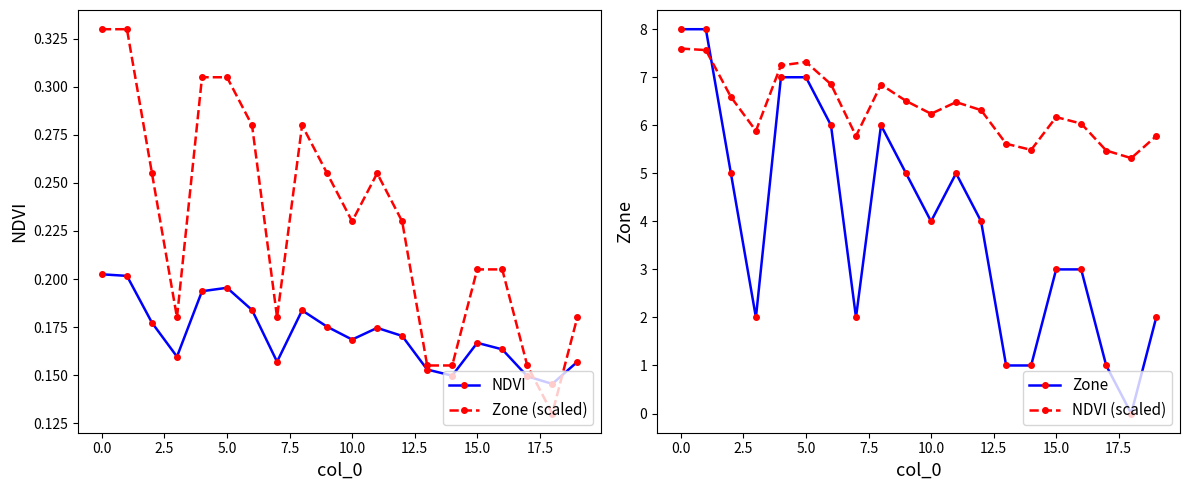

Read the NDVI (scaled) value at 11.

6.5